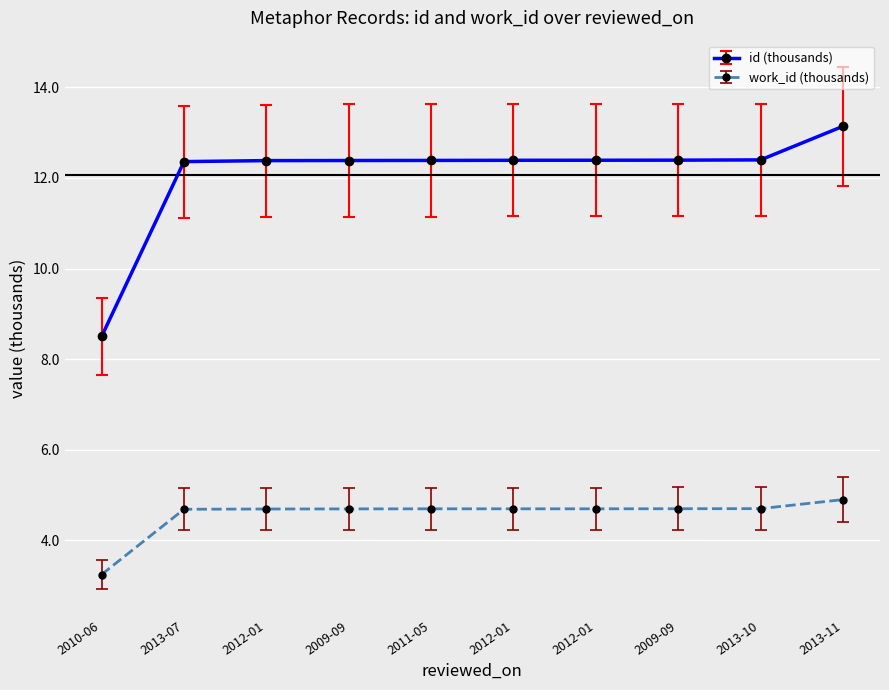

How many categories are shown in the chart?

10